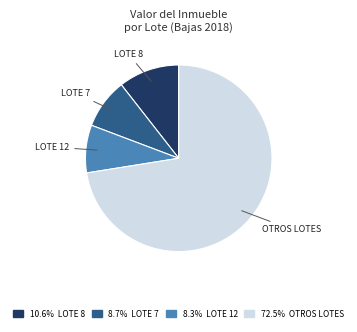

Approximately how many times larger is the value at OTROS LOTES compared to LOTE 12?

8.8